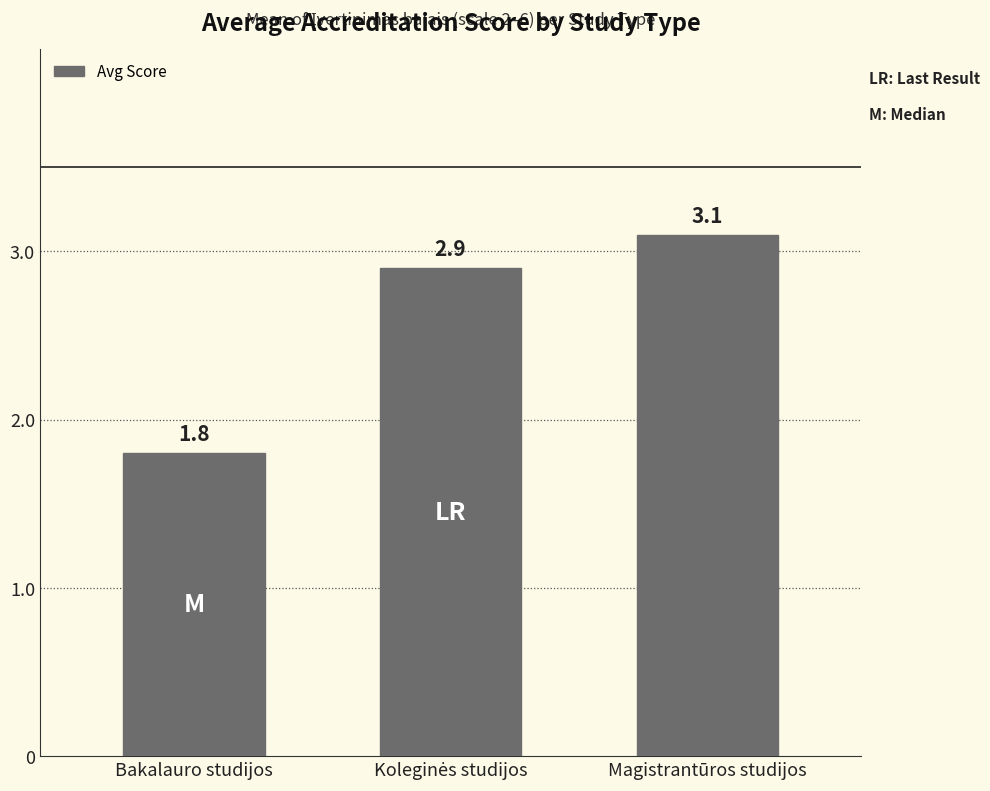

At which label is the value closest to 2?

Bakalauro studijos